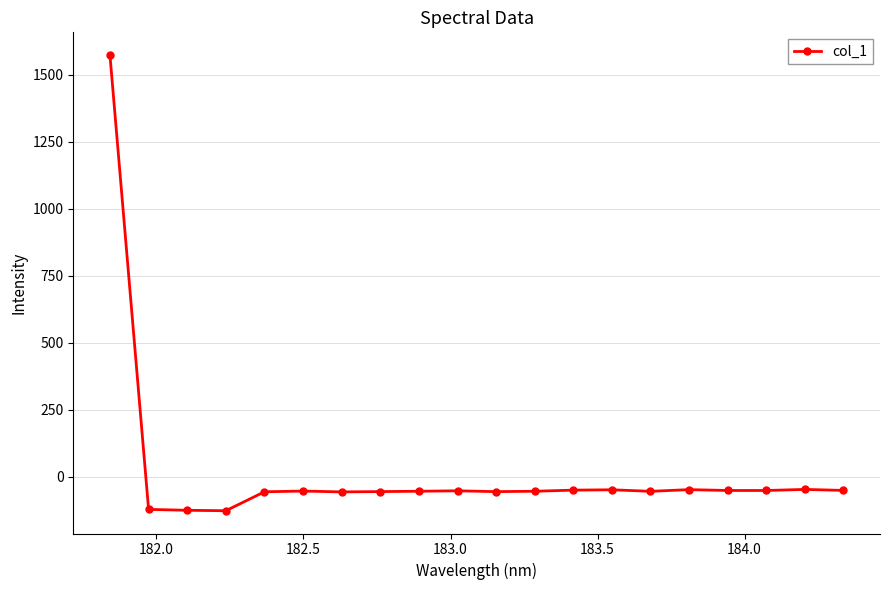

Count the number of data series in this chart.

1